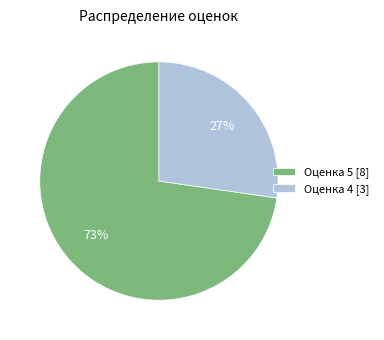

Is there a majority slice in this chart?

Yes